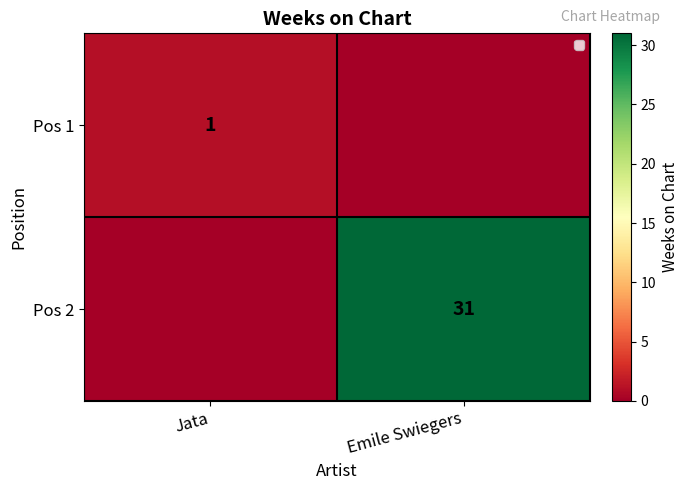

Is the value of Pos 2 at Emile Swiegers greater than the value of Pos 1 at Jata?

Yes